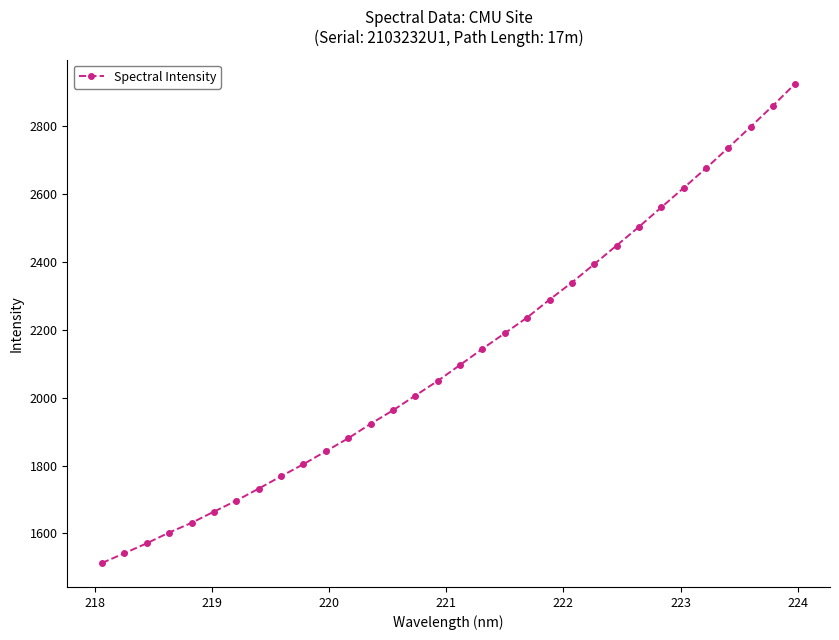

What is the smallest value displayed?

1512.5